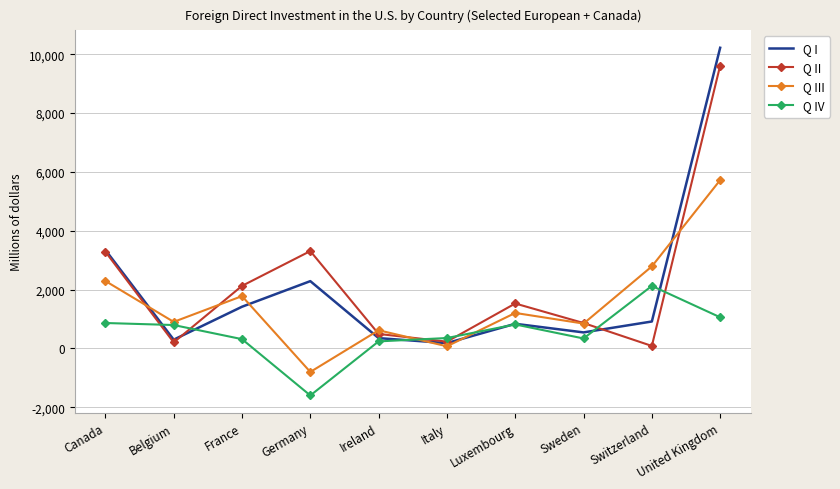

List the series in order of their peak value, highest first.

Q I, Q II, Q III, Q IV